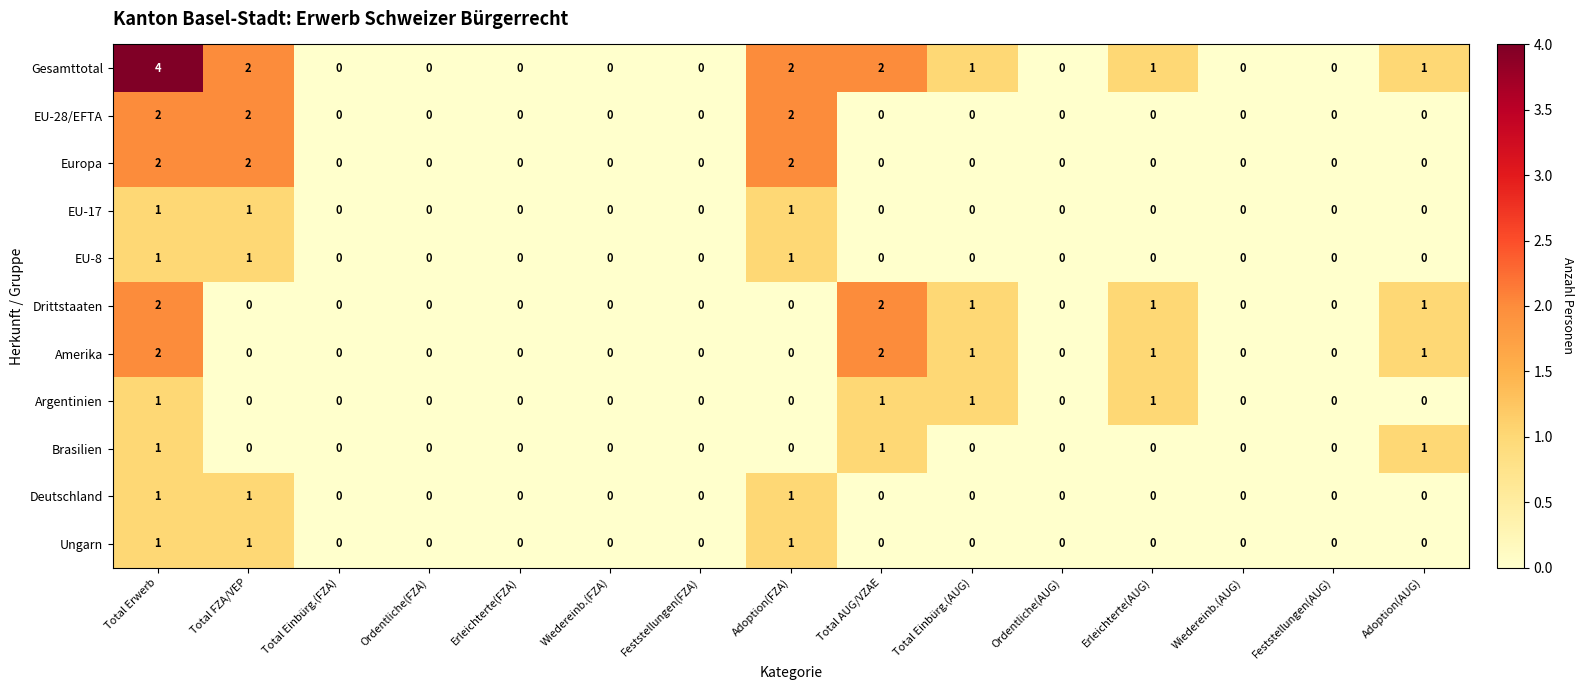

The EU-28/EFTA series shows 1 at Wiedereinb.(FZA). True or false?

False